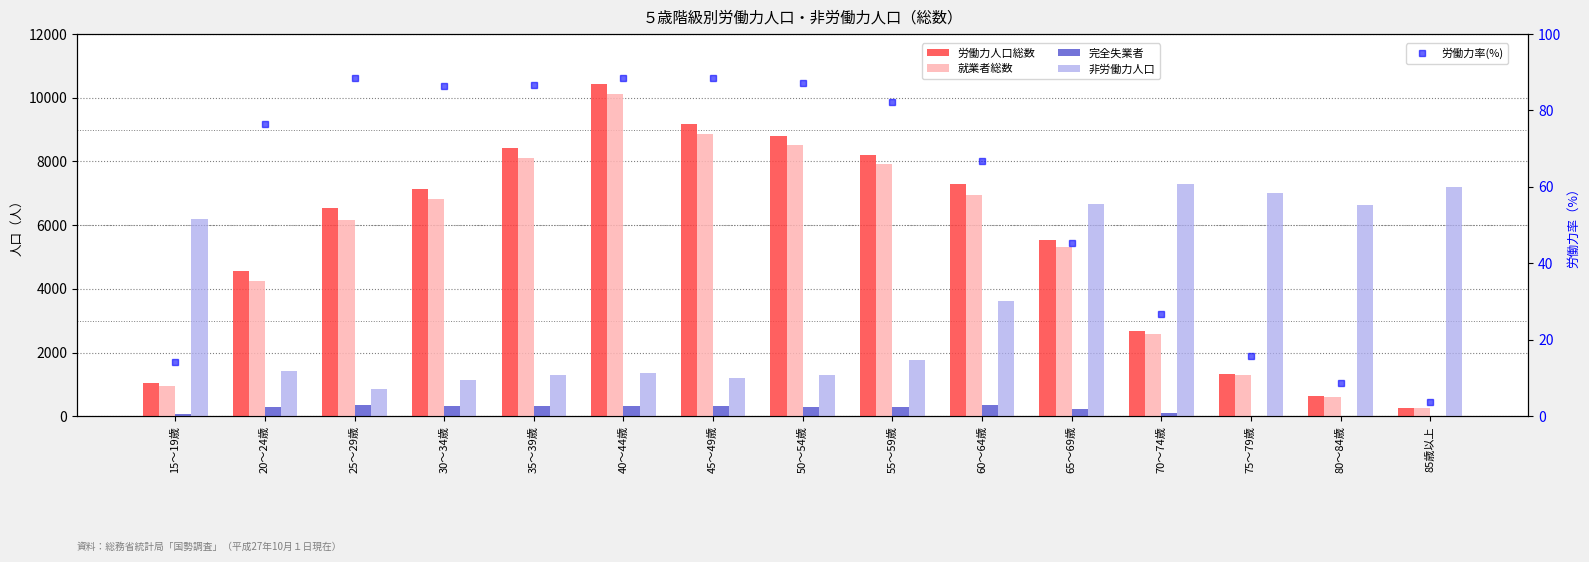

What is the highest value of the 非労働力人口 series?

7291.0